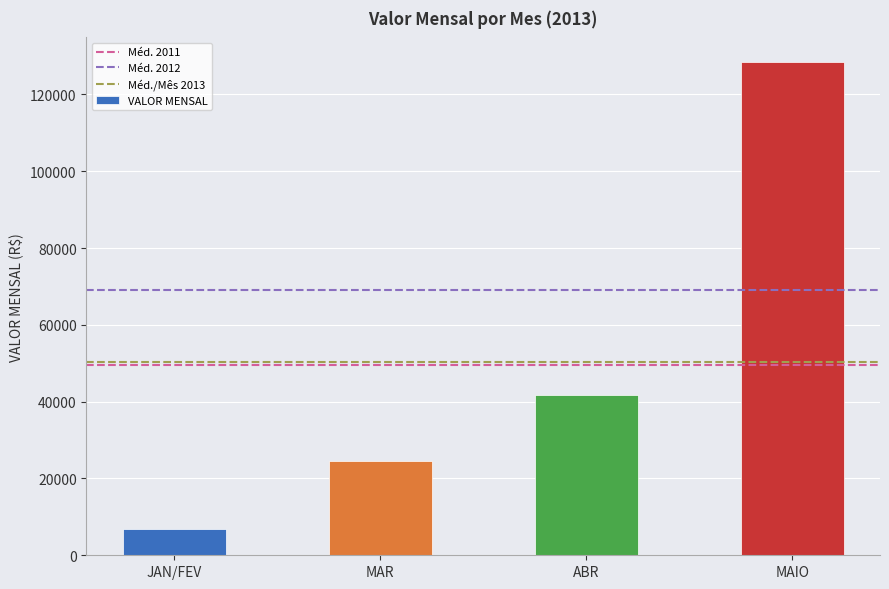

What is the greatest value displayed?

128409.8